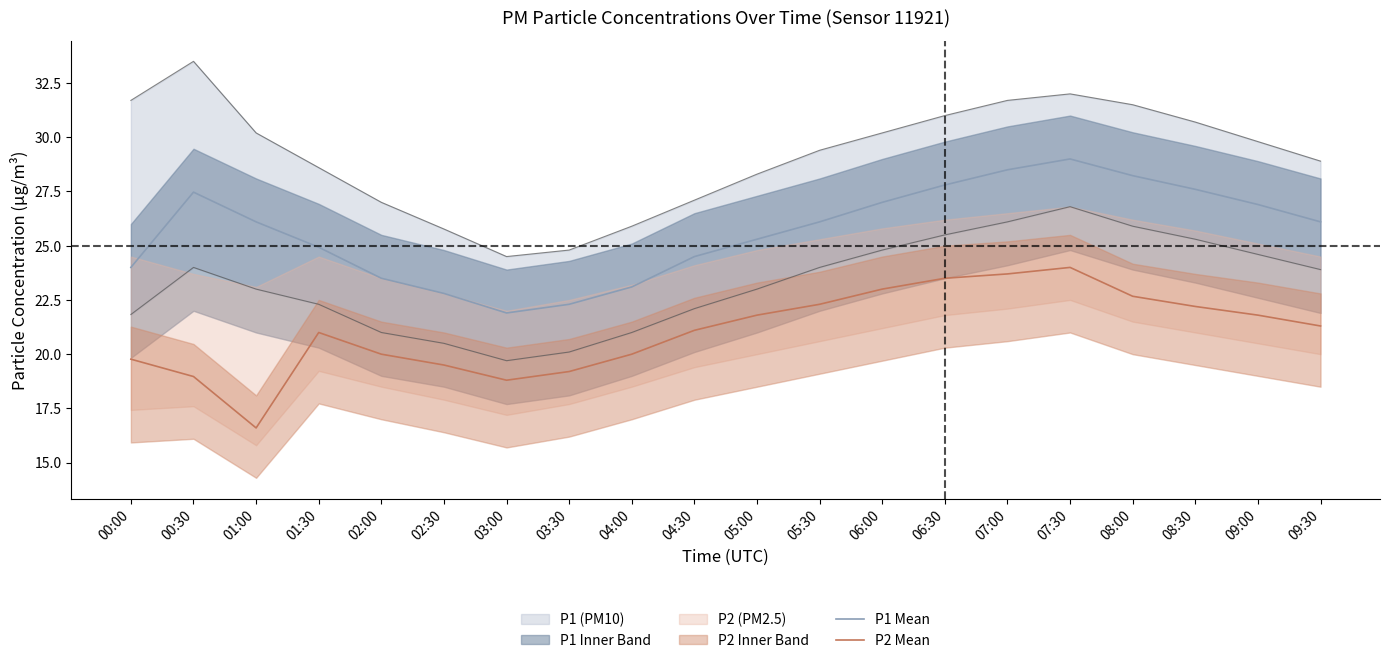

At which label does P1 Mean reach its peak?

07:30